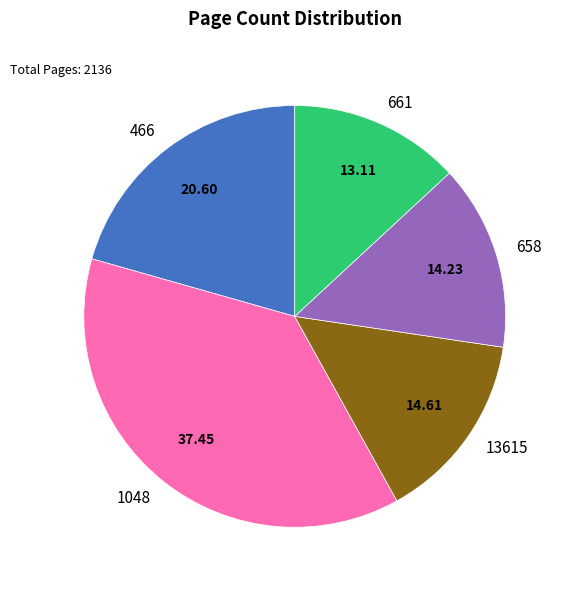

Which has a higher value, 1048 or 466?

1048